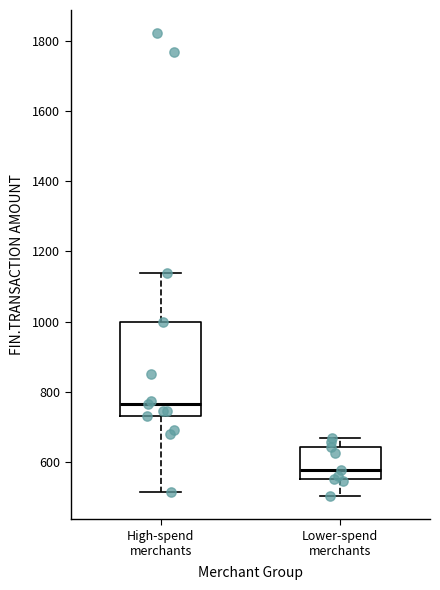

Reading left to right, read every box against the y-axis: the position of its median line, the range the box covers, and the ends of its whiskers. The values are not printed on the chart, so give them approximately, as read against the axis.

High-spend merchants: median 760, box 740 to 1000, whiskers 520 to 1140
Lower-spend merchants: median 580, box 560 to 640, whiskers 500 to 660